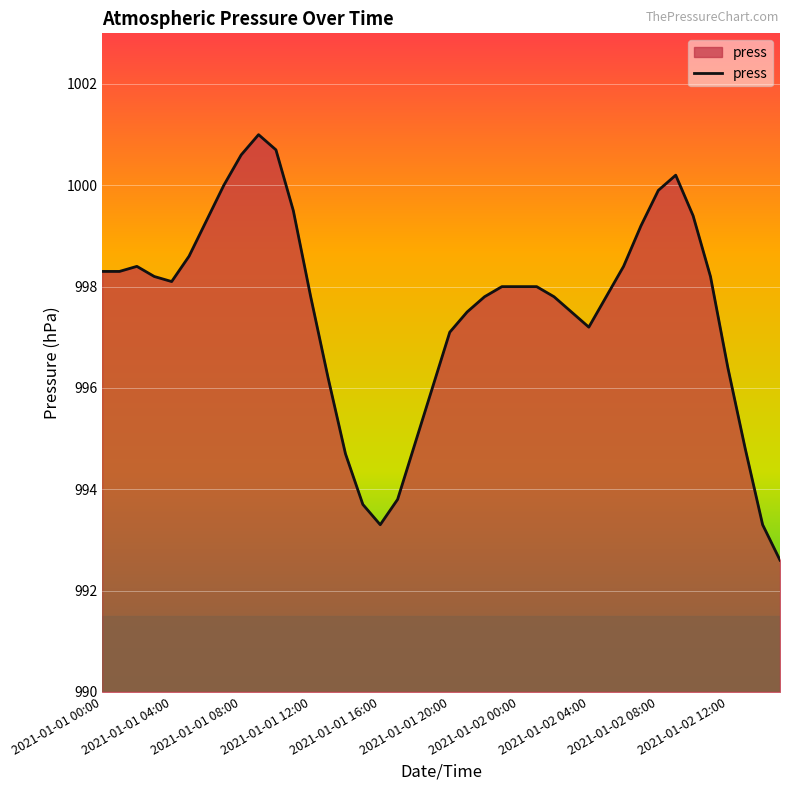

What is the maximum value shown in the chart?

1001.0